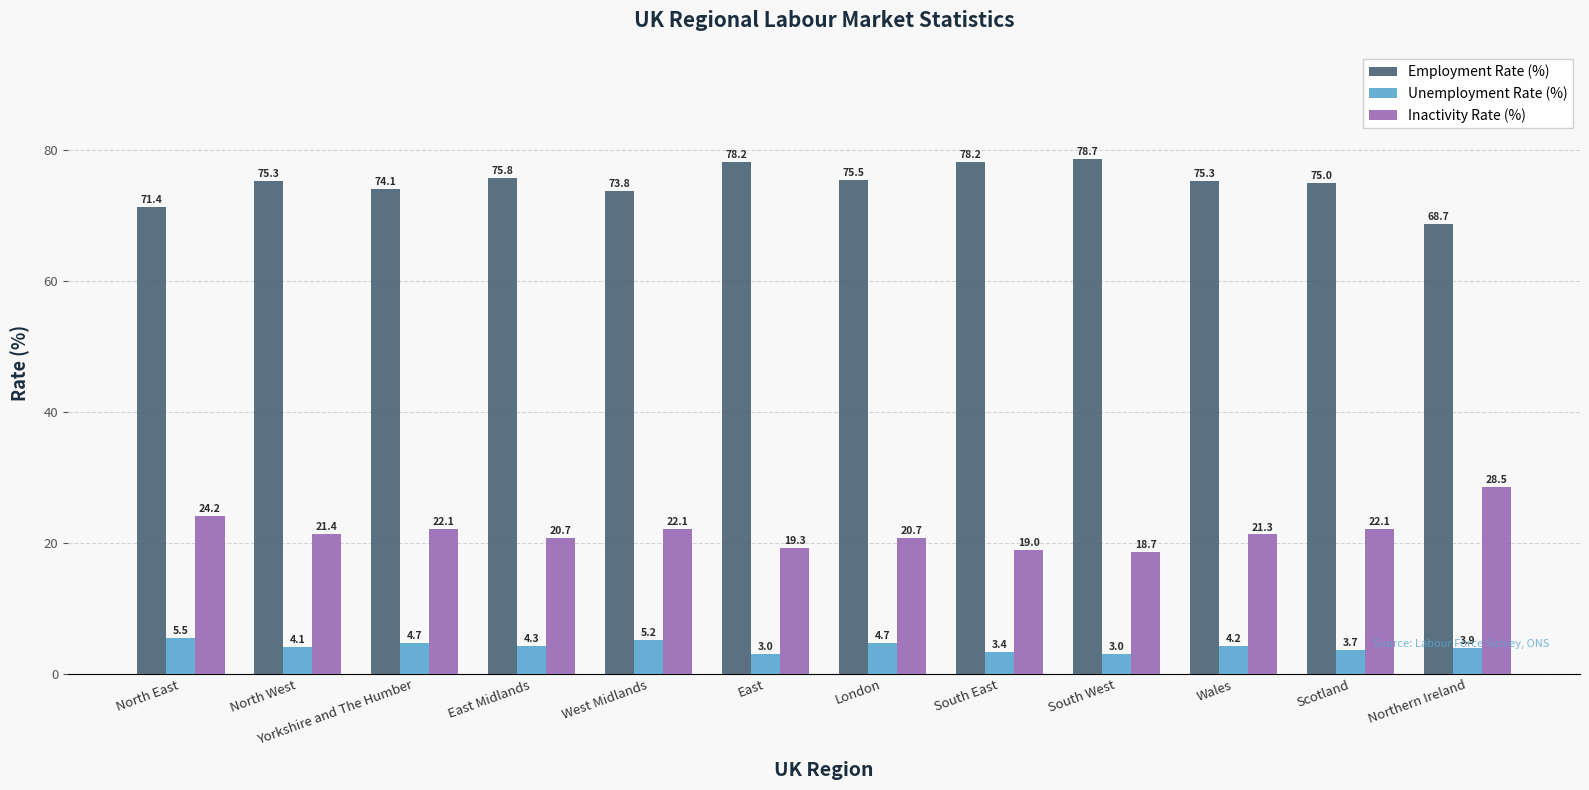

How many groups of bars are there?

12